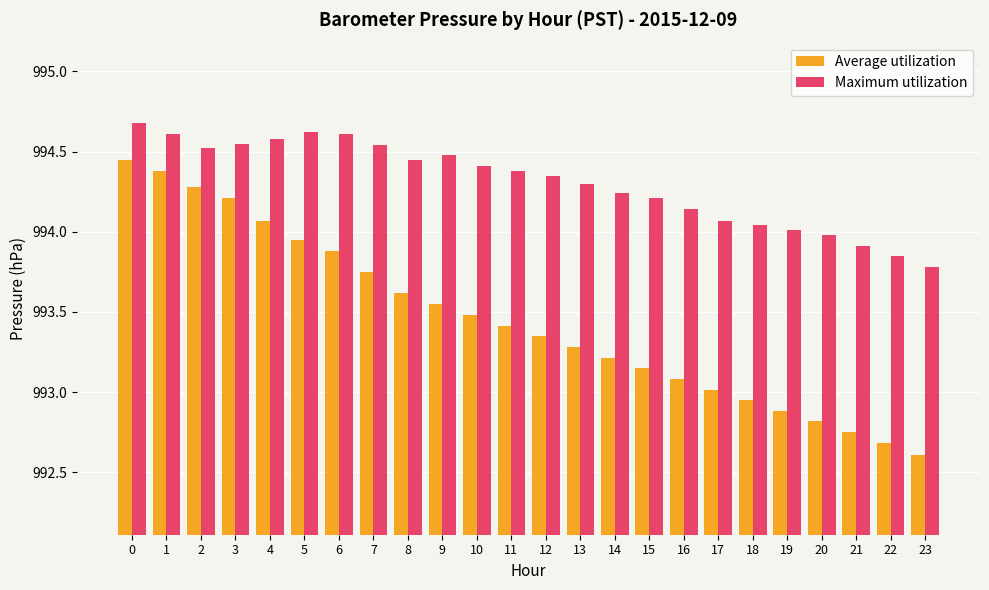

The value of Average utilization at 7 is 444.2. True or false?

False